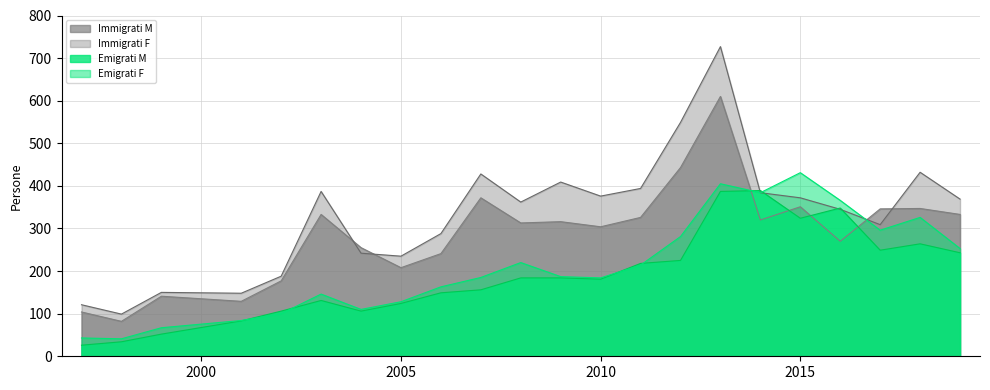

How many interior local valleys does the Emigrati M series have?

4